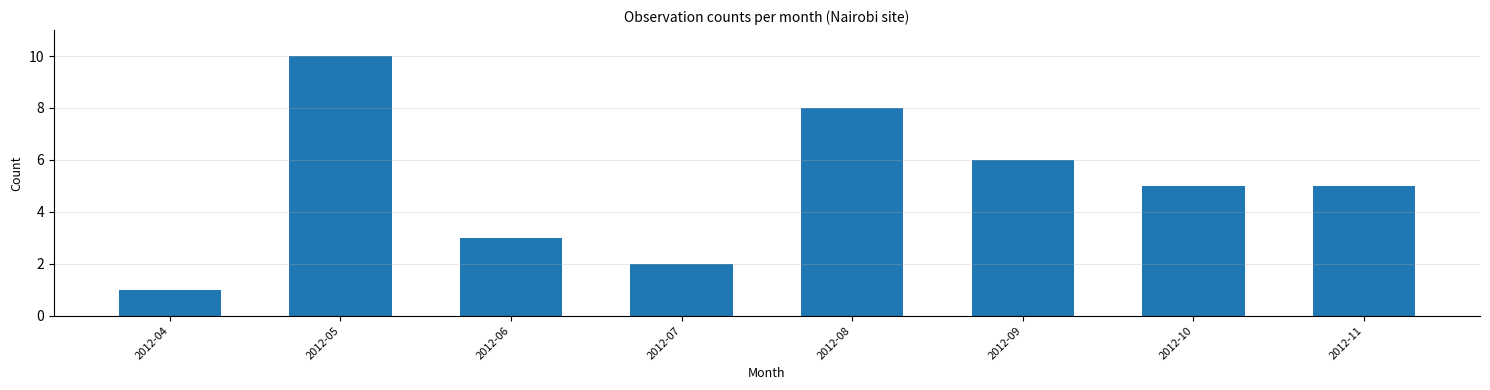

The chart shows a value of 6 at 2012-09. True or false?

True